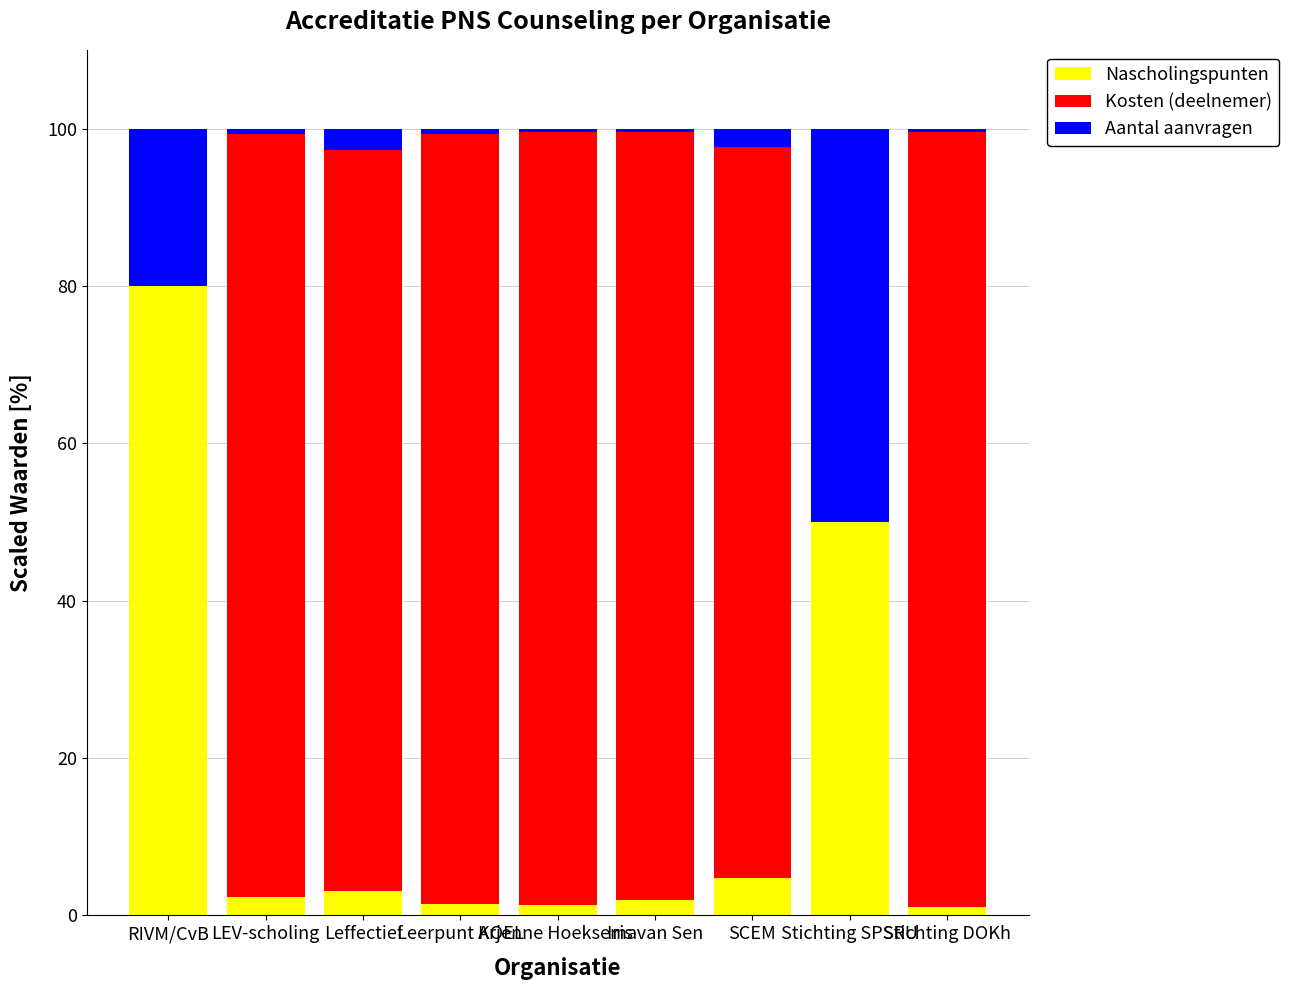

What is the maximum value for Nascholingspunten?

80.0